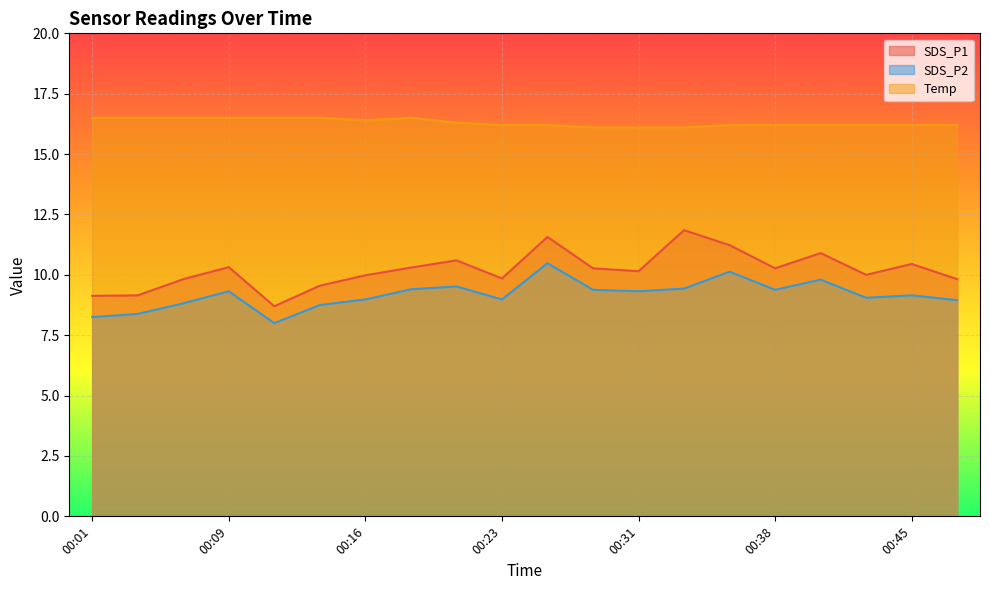

True or false: SDS_P1 and SDS_P2 intersect in this chart.

False